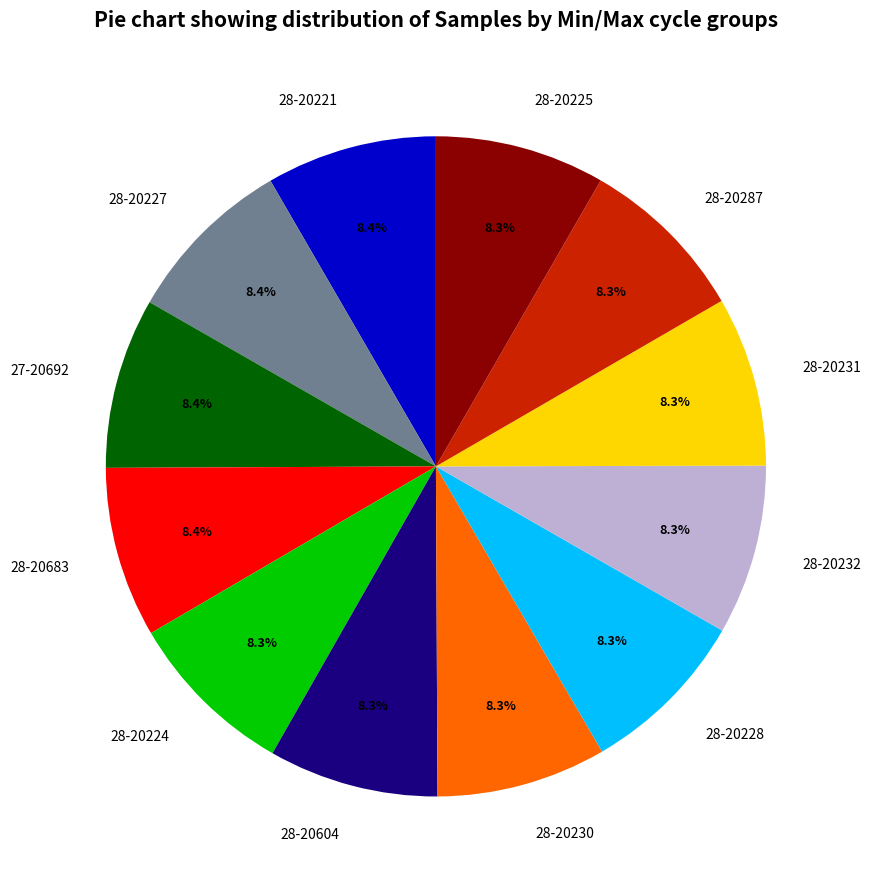

Count the number of slices in the pie.

12